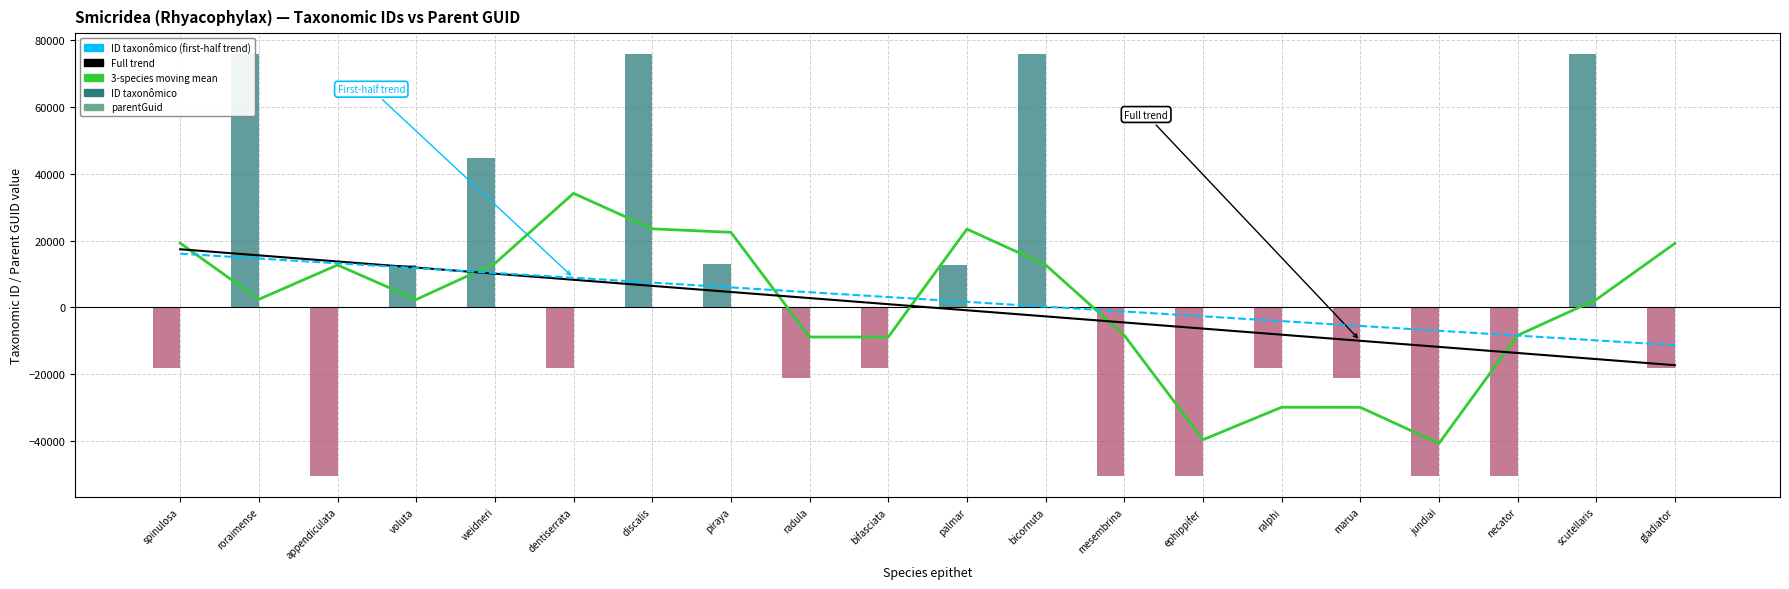

Which series has the widest spread of values?

ID taxonômico